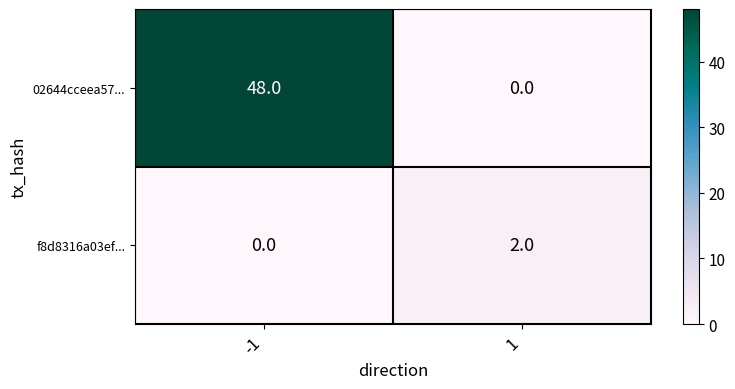

Which series has the largest total across all categories?

02644cceea57...